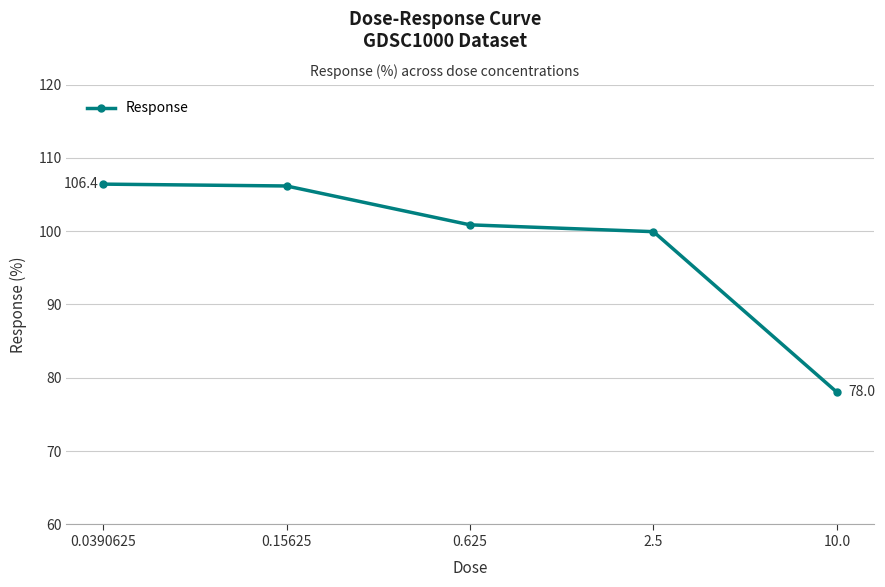

Count the number of data series in this chart.

1